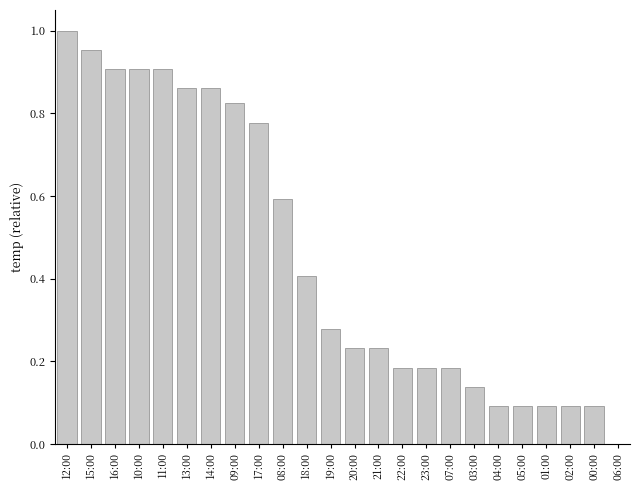

Which category has the highest value across all series?

12:00